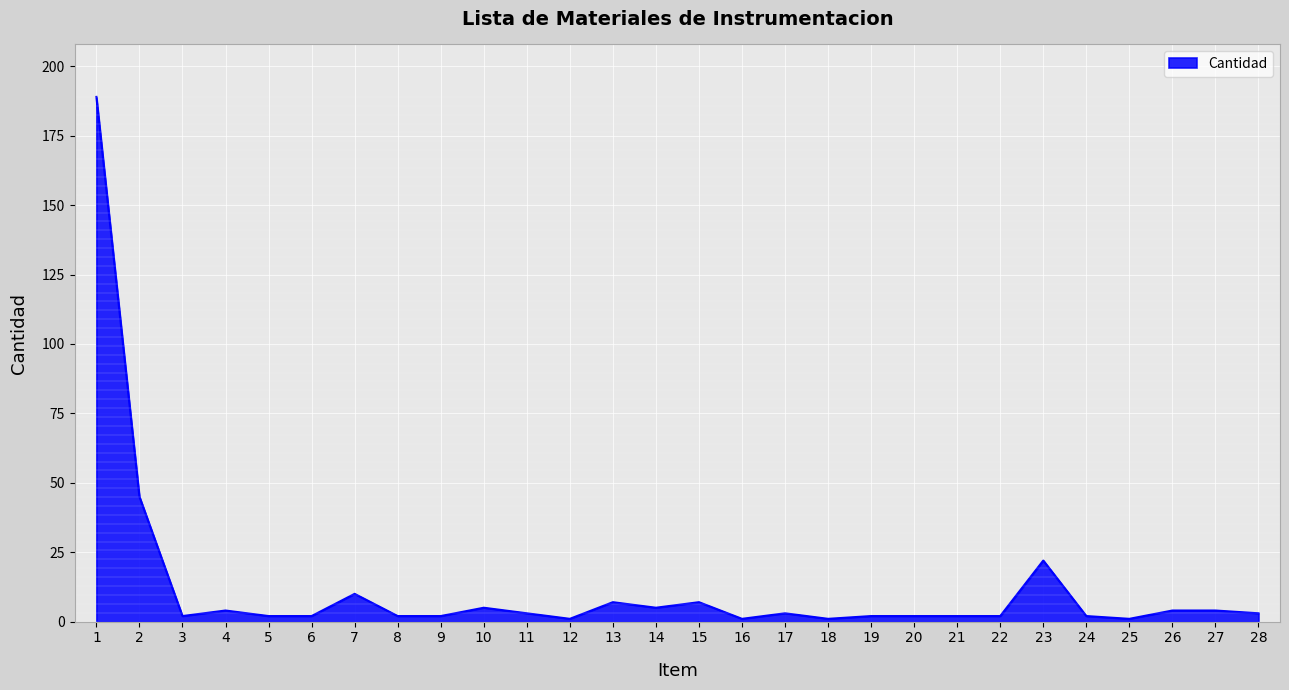

What is the difference between the maximum and minimum values?

188